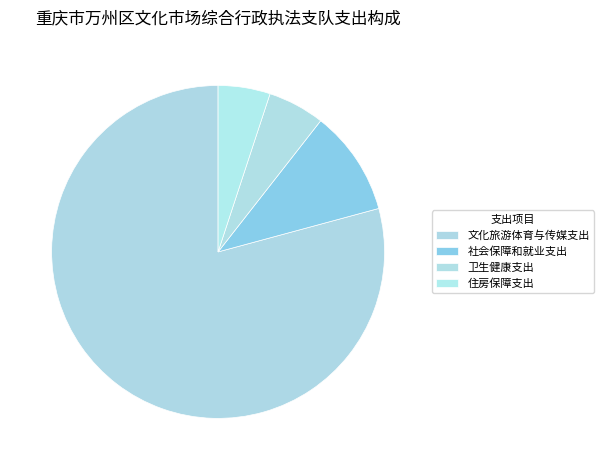

How many slices are in this pie chart?

4